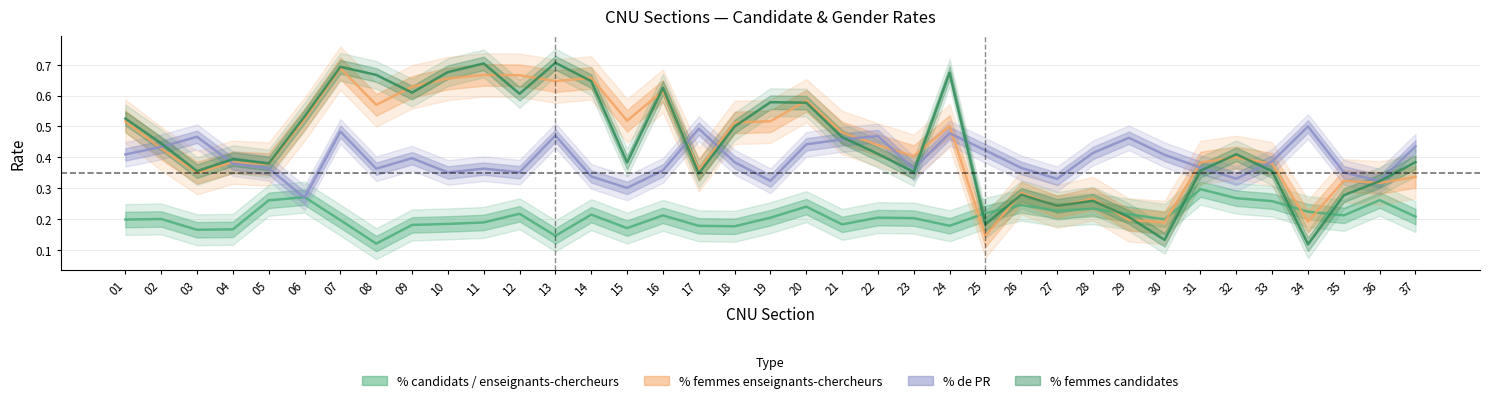

What is the approximate value of % femmes enseignants-chercheurs at 33?

0.4